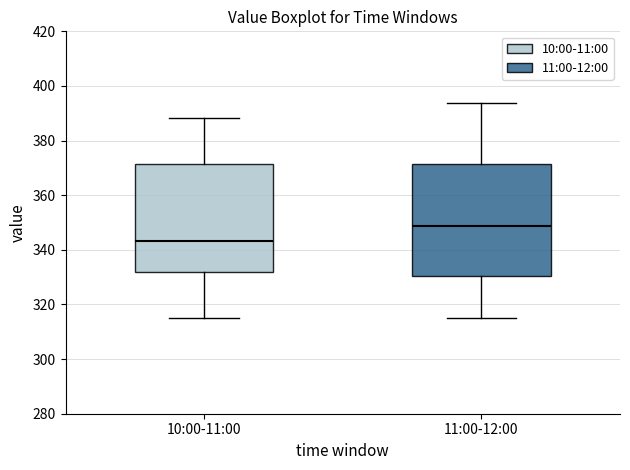

Reading left to right, transcribe this box plot: for each box, give where its median line is, the range the box spans, and where its two whiskers end, as read against the y-axis. The values are not printed on the chart, so give them approximately, as read against the axis.

10:00-11:00: median 344, box 332 to 372, whiskers 316 to 388
11:00-12:00: median 348, box 330 to 372, whiskers 316 to 394